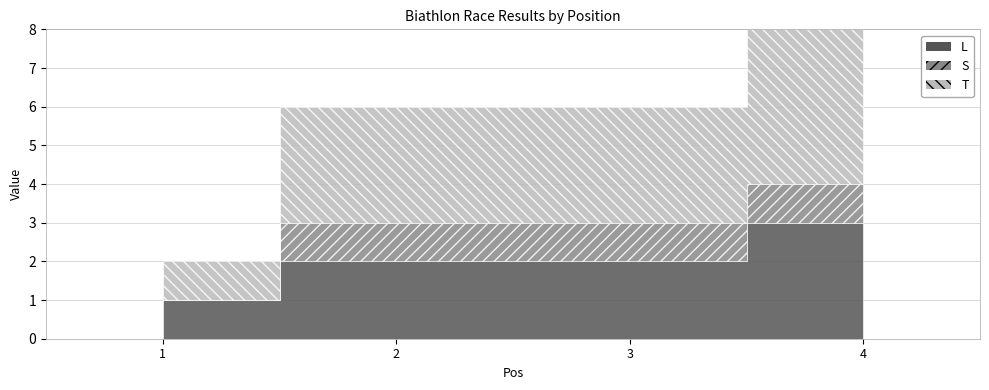

At which label does L reach its peak?

4